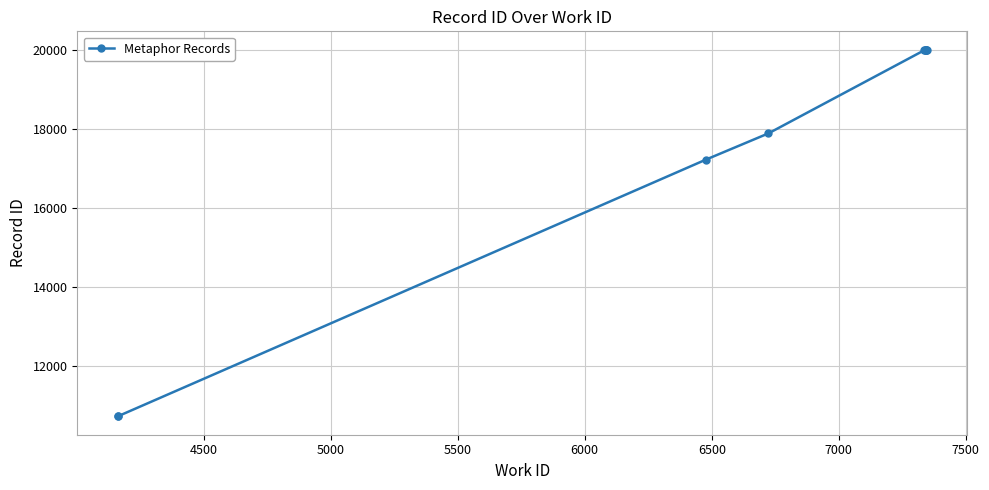

Is this an area chart (filled region under the line)?

No